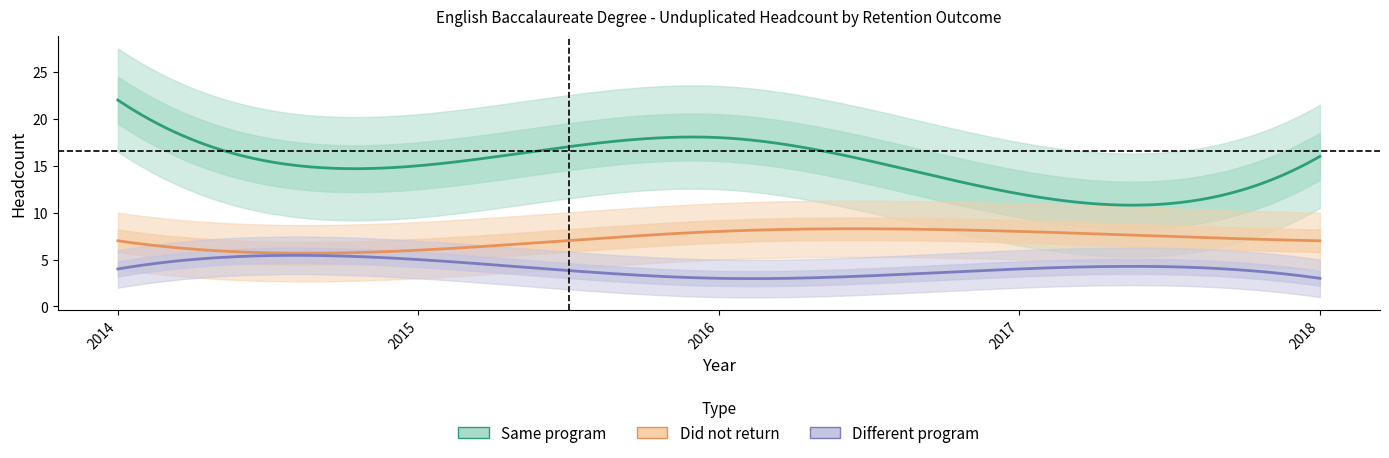

Rank the series by their average value, from lowest to highest.

Different program, Did not return, Same program